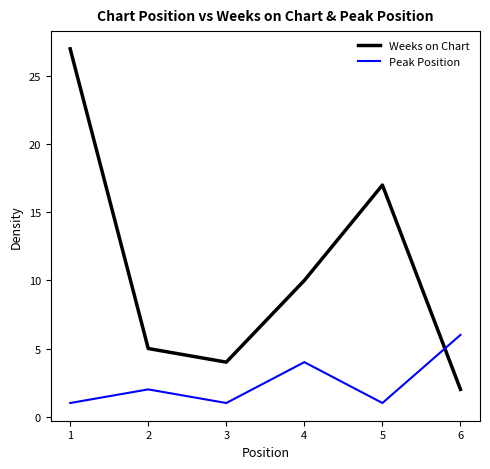

Reading left to right, transcribe all the data shown in this chart.

Weeks on Chart: 27	5	4	10	17	2
Peak Position: 1	2	1	4	1	6